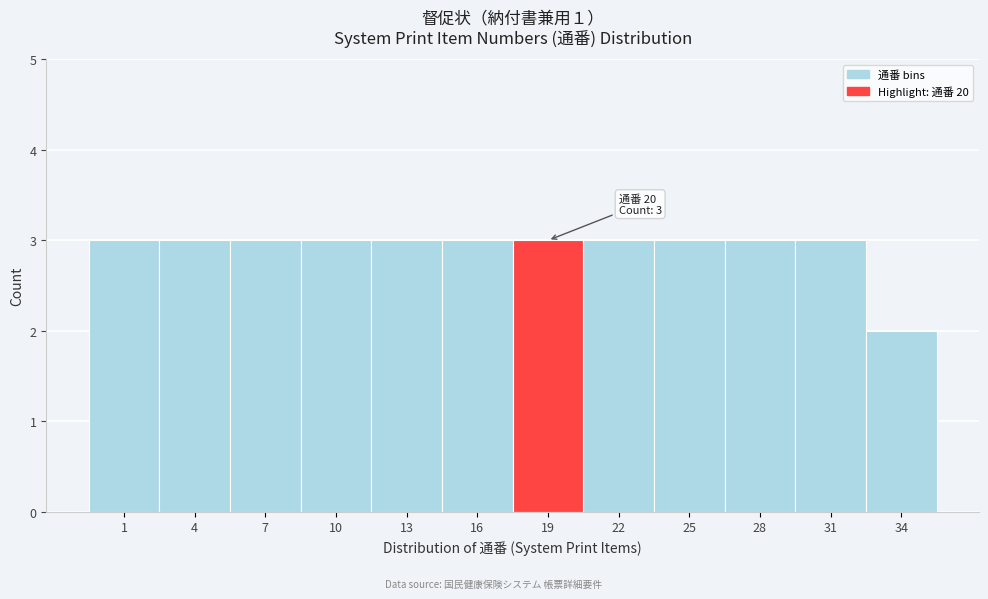

Reading left to right, what are all the values shown in this chart?

1=3	4=3	7=3	10=3	13=3	16=3	19=3	22=3	25=3	28=3	31=3	34=2